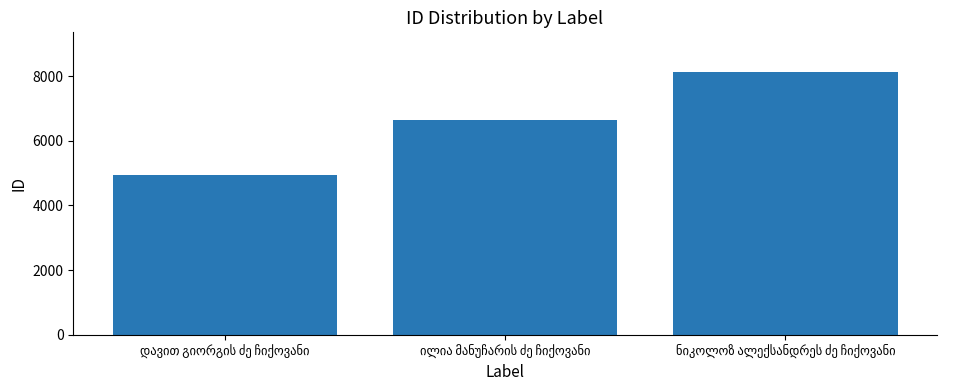

What is the difference between the maximum and second lowest values?

1485